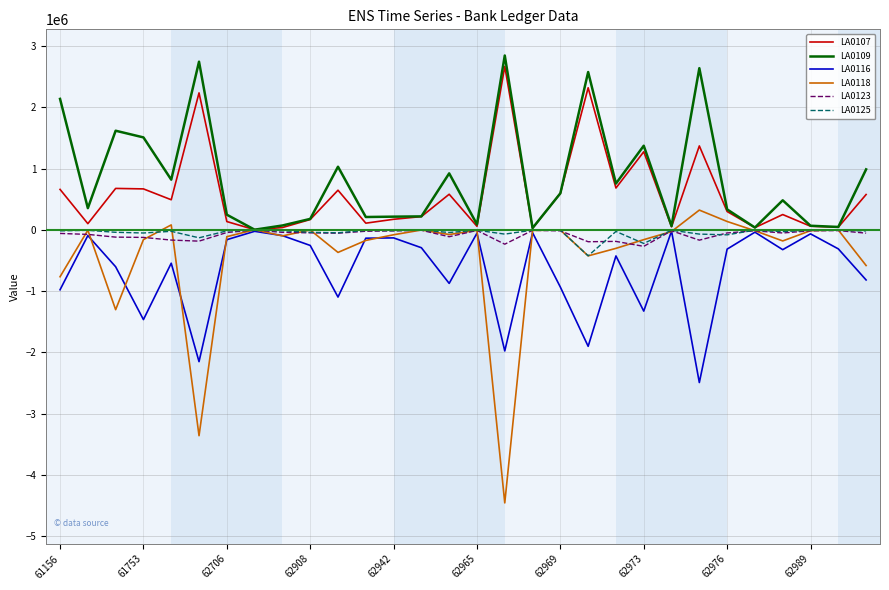

What is the greatest value displayed?

2848777